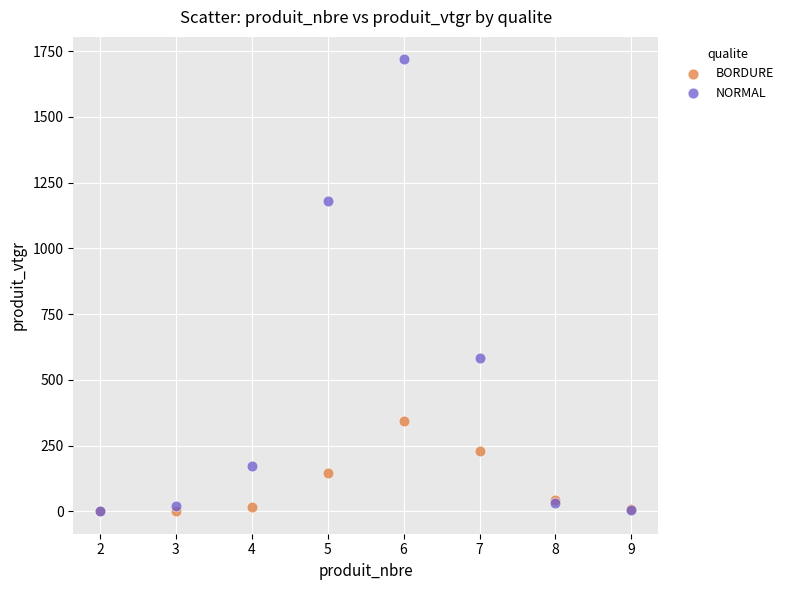

Across all series, what Y value is closest to 859?

583.3